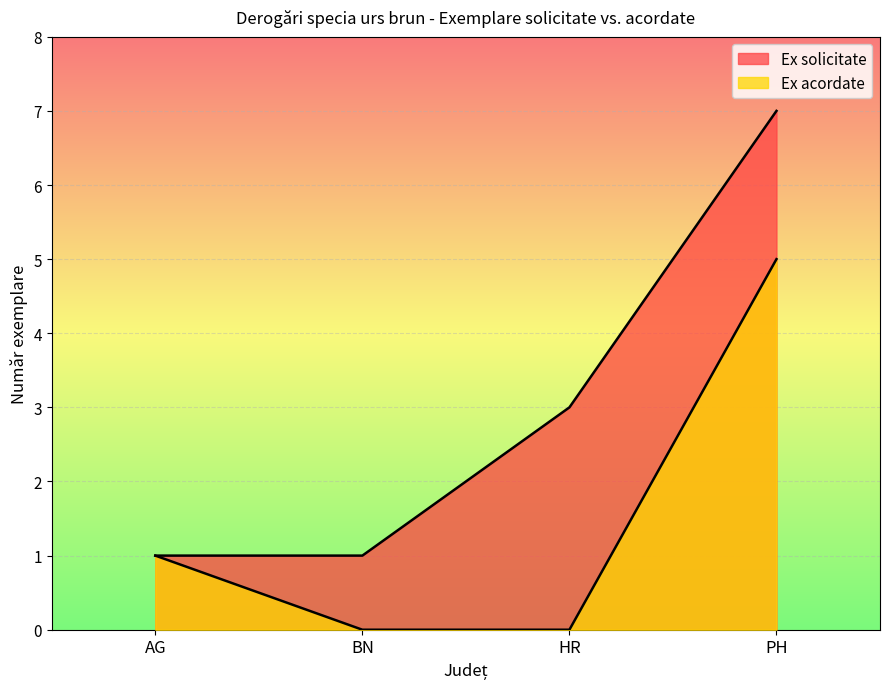

True or false: Ex acordate has a value of 2 at BN.

False